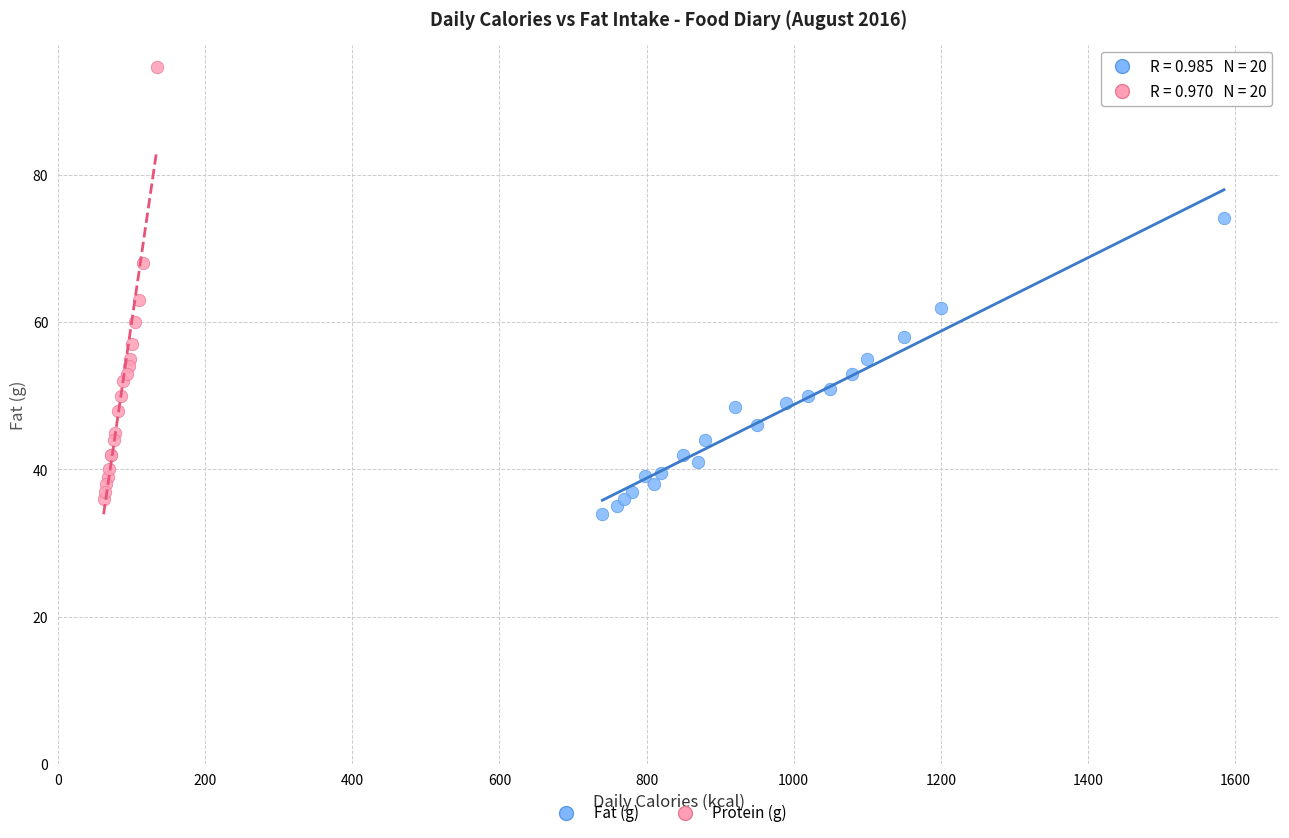

Which series reaches the maximum Y coordinate?

Protein (g)